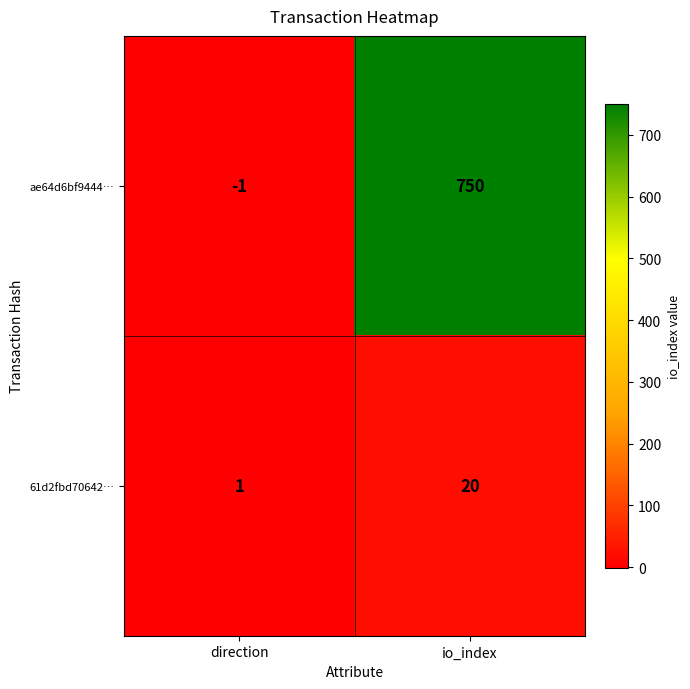

At which label is ae64d6bf9444… closest to 374?

direction